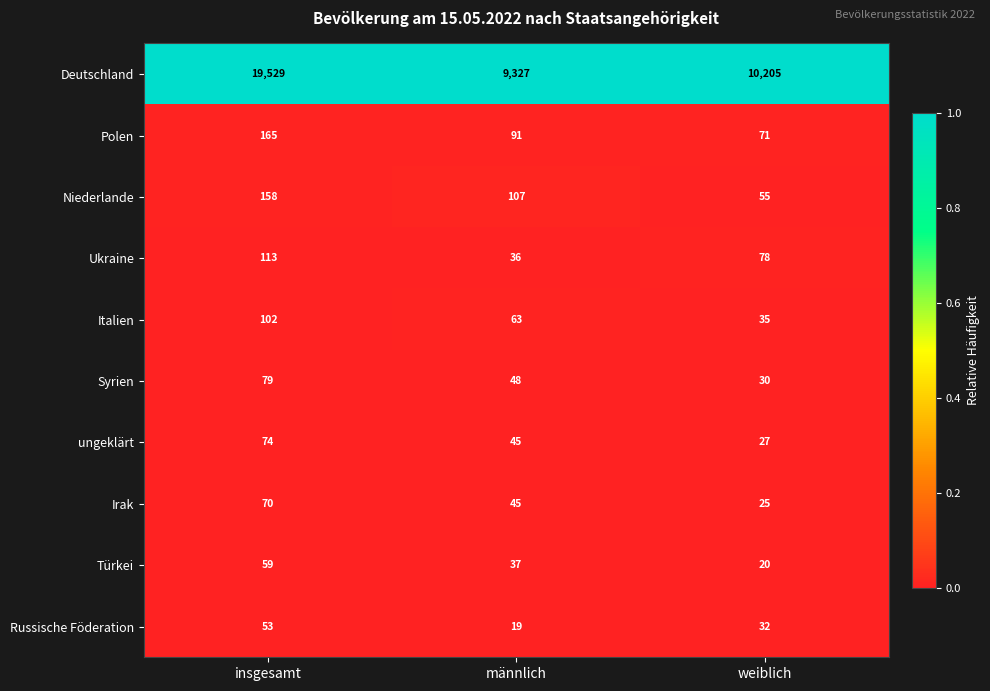

Count the number of data series in this chart.

10